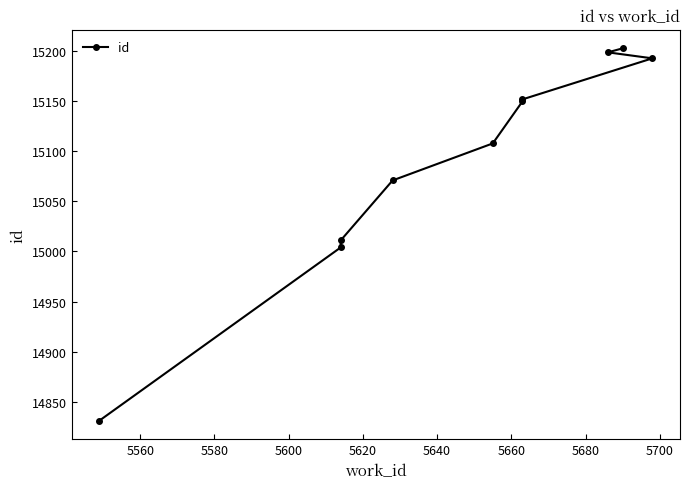

At which label does the data first exceed 15150?

5660